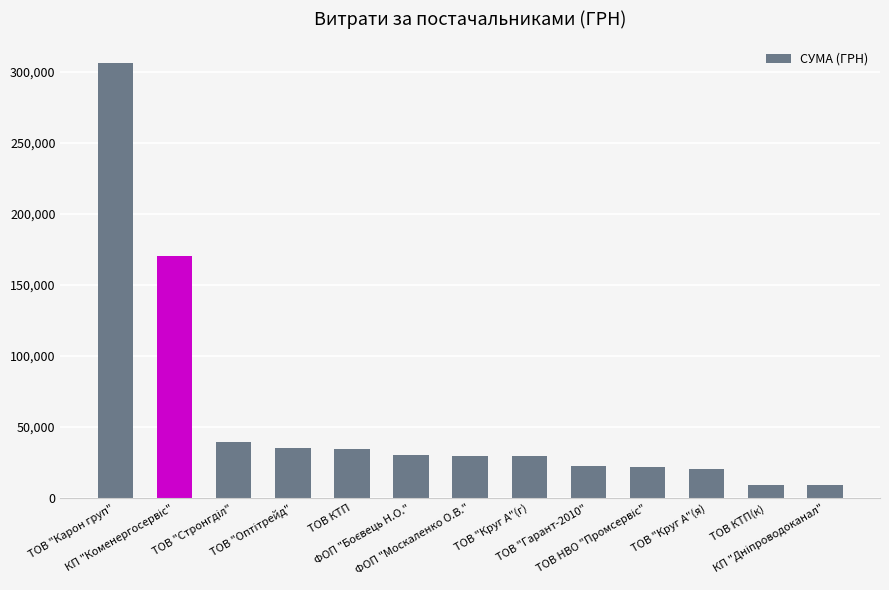

What is the value of the 1st bar from the left?

306182.2